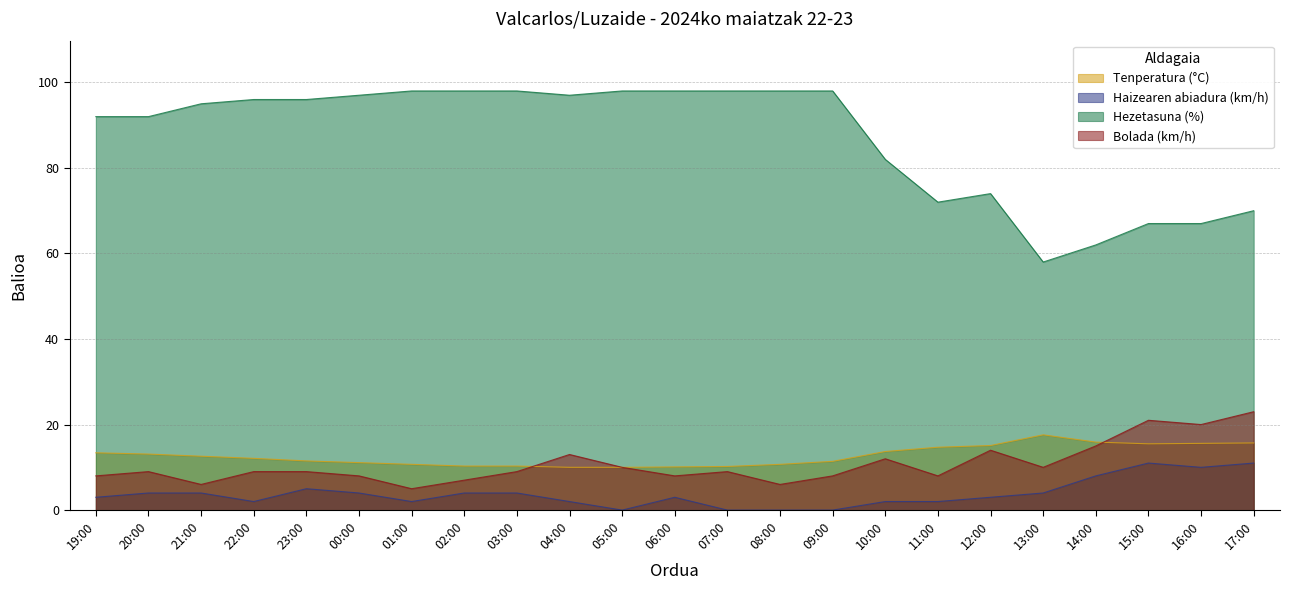

Does the chart display data point markers on the line(s)?

No